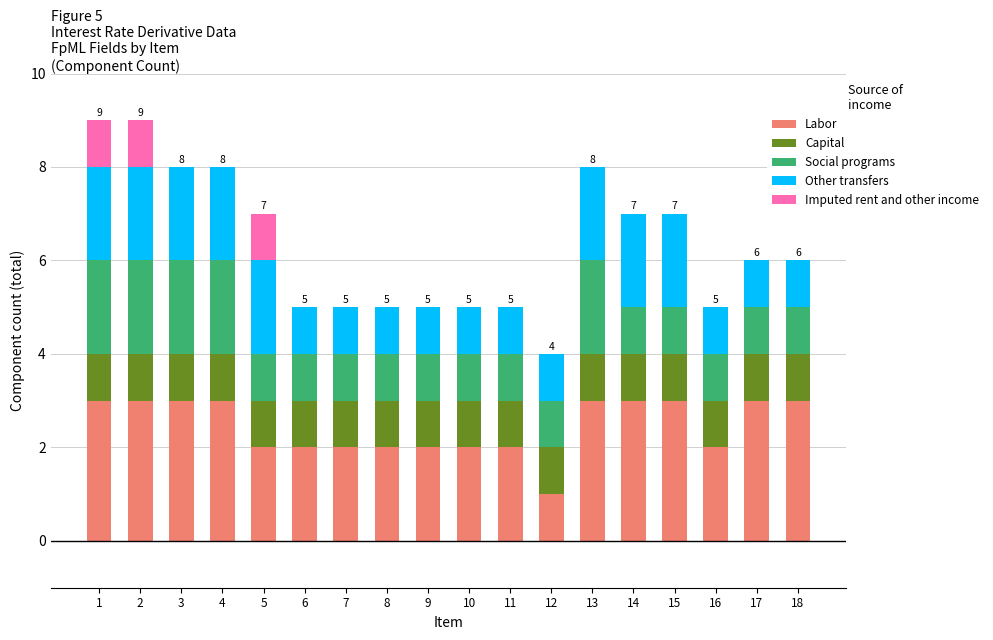

The value of Labor at 16 is 2. True or false?

True